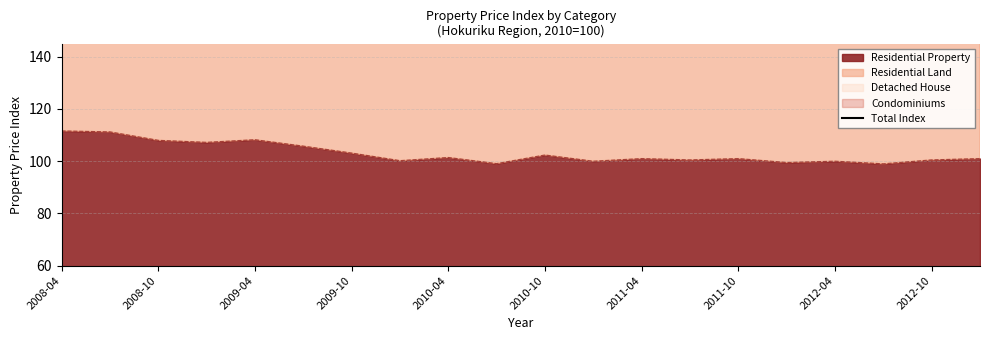

What is the lowest value of the Residential Property series?

99.0